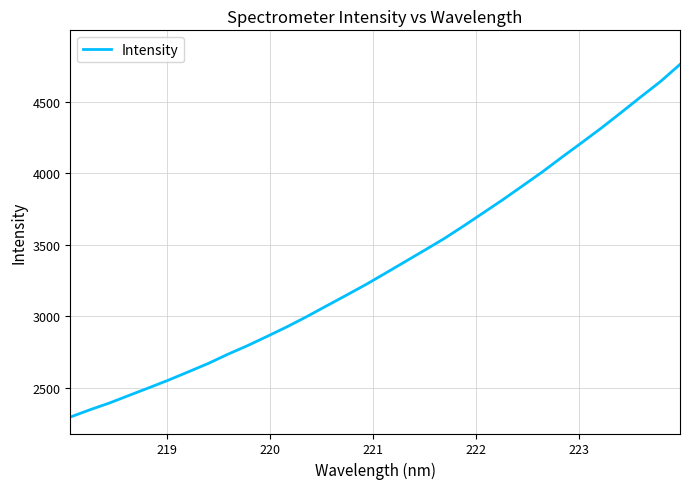

What is the greatest value displayed?

4759.6